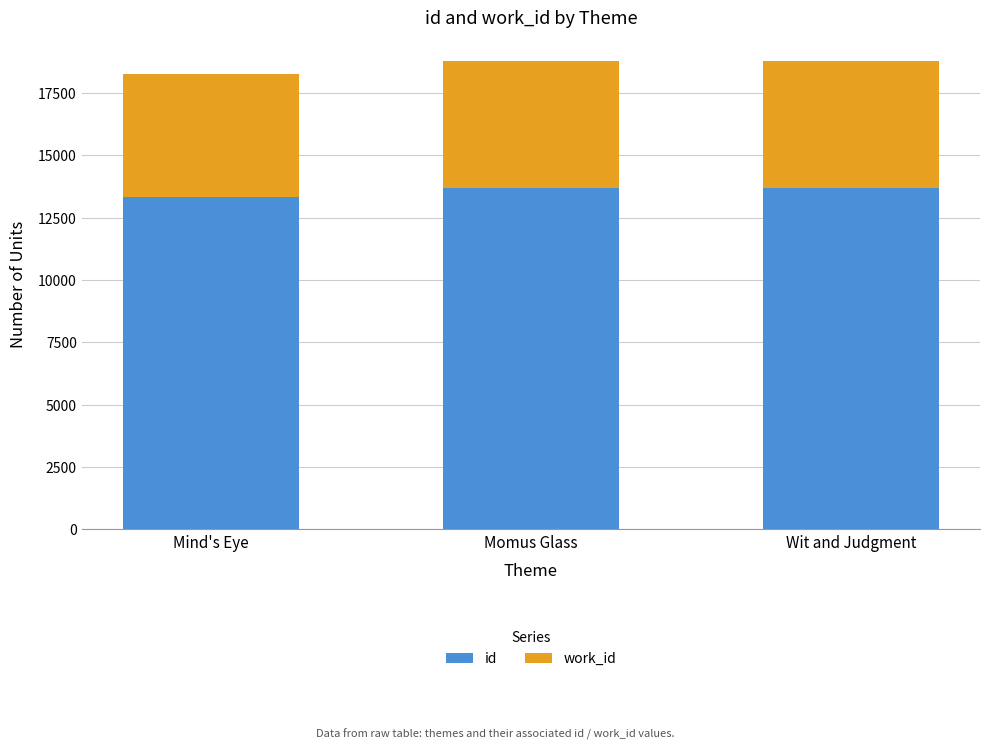

Read the id value at Momus Glass.

13687